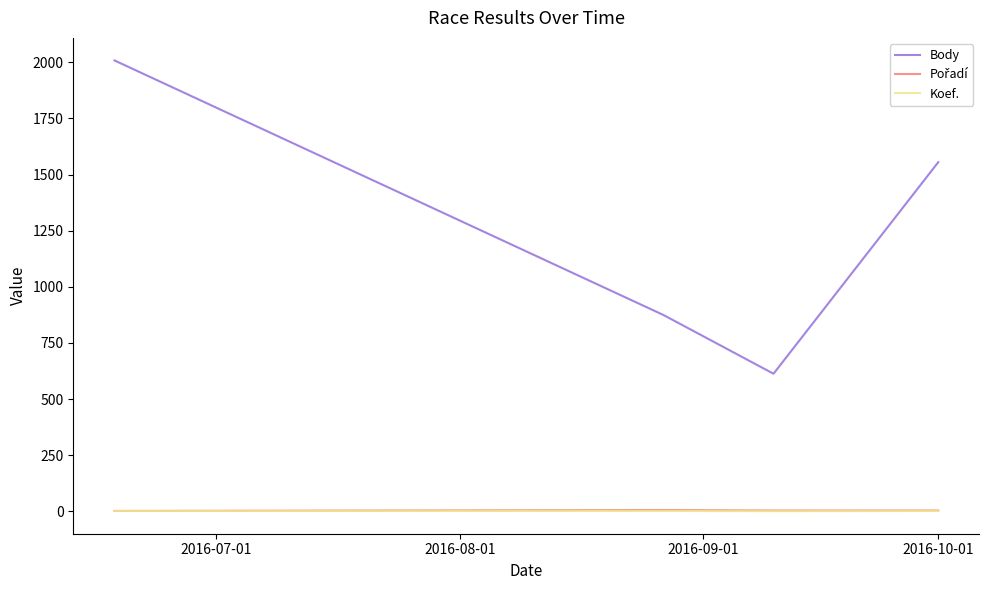

Which series has the largest range (max minus min)?

Body